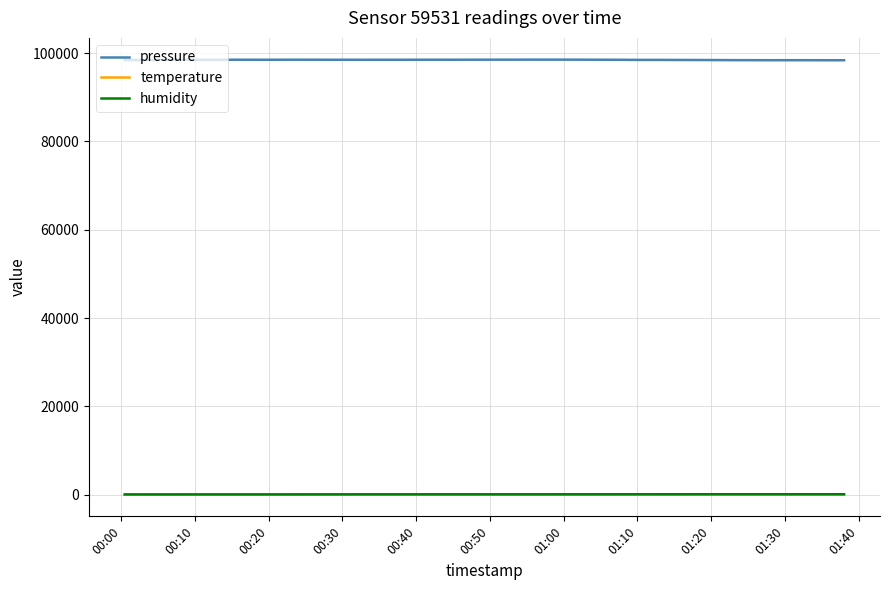

Which series has the largest total across all categories?

pressure